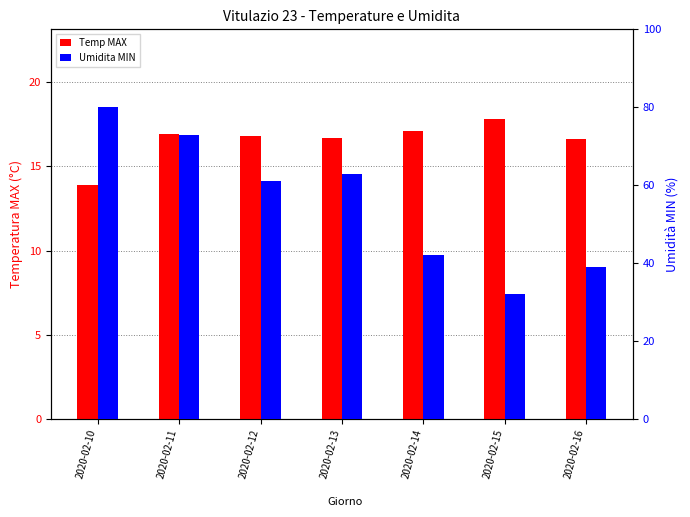

Which series changed the most between 2020-02-13 and 2020-02-15?

Umidita MIN